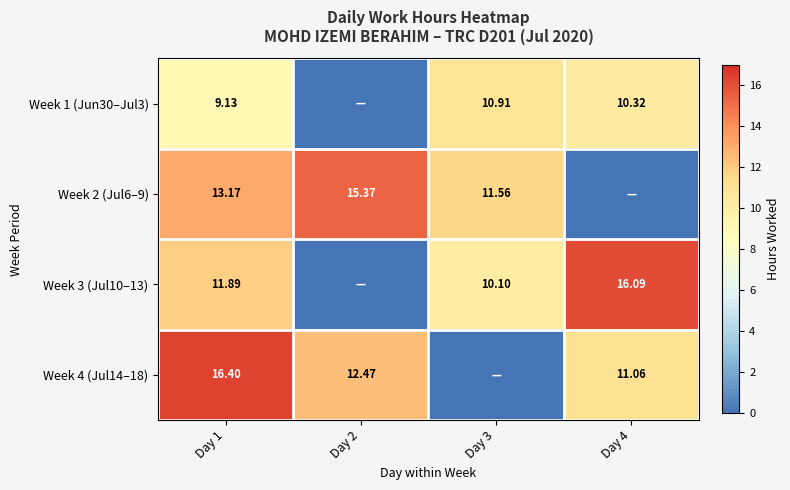

Which has a higher value, Day 1 or Day 4?

Day 4